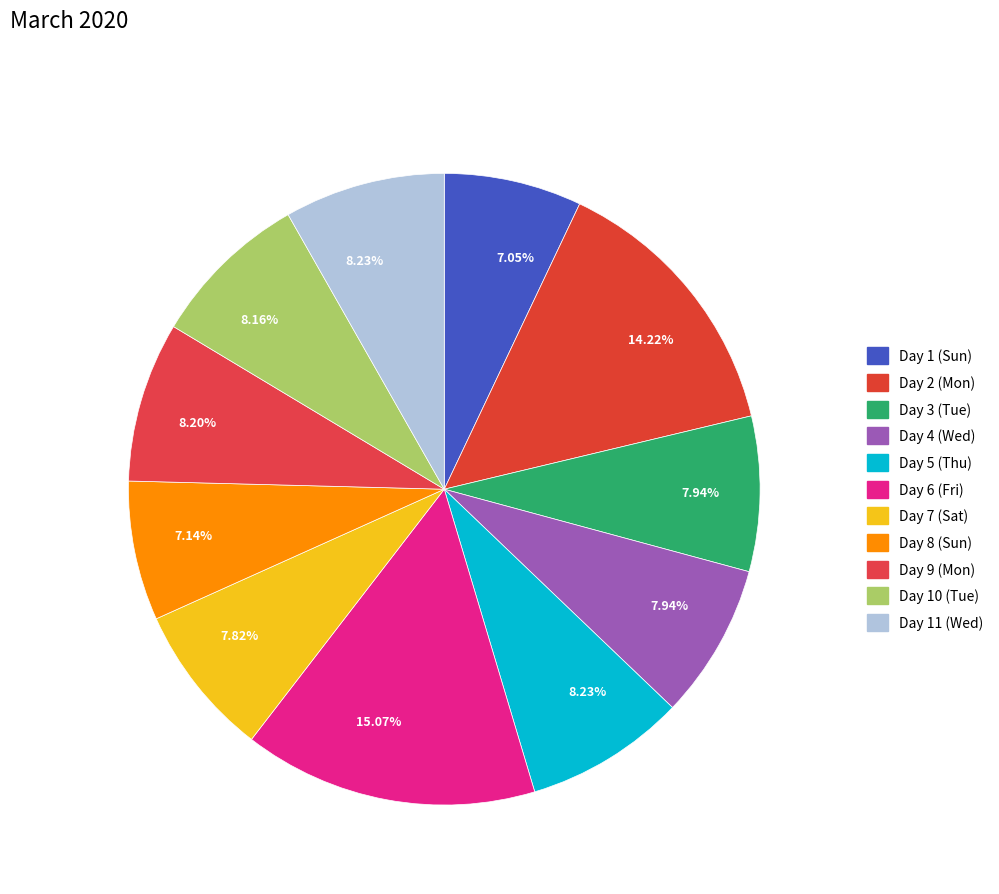

To the nearest percent, what is the difference between the largest and smallest slice percentages?

8%